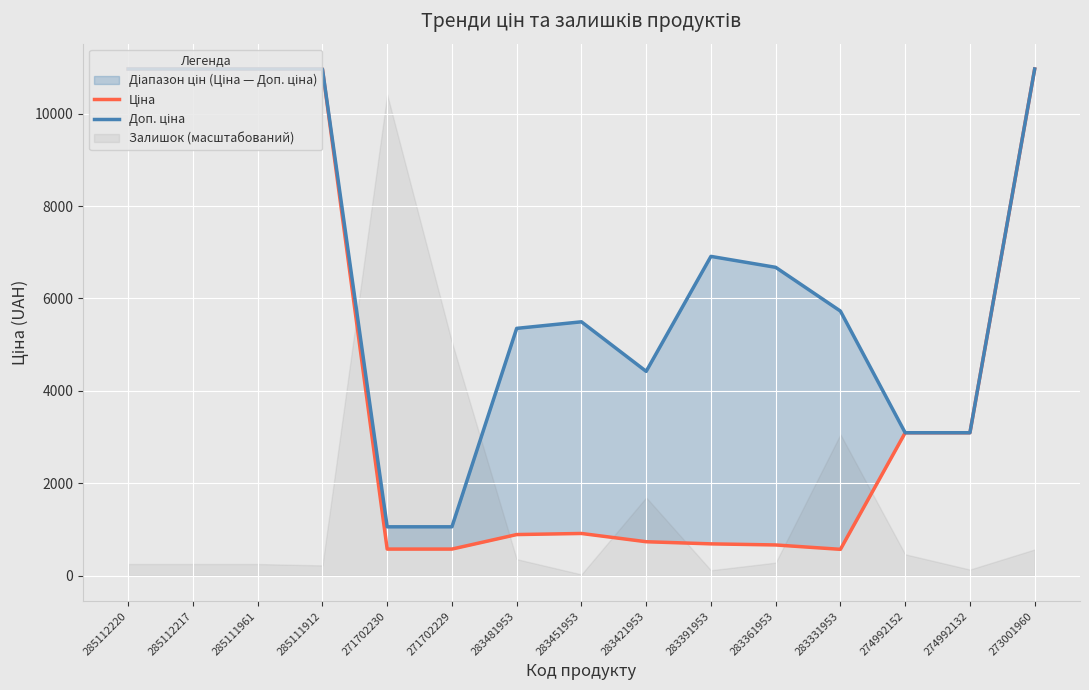

Read the Доп. ціна value at 283331953.

5727.0